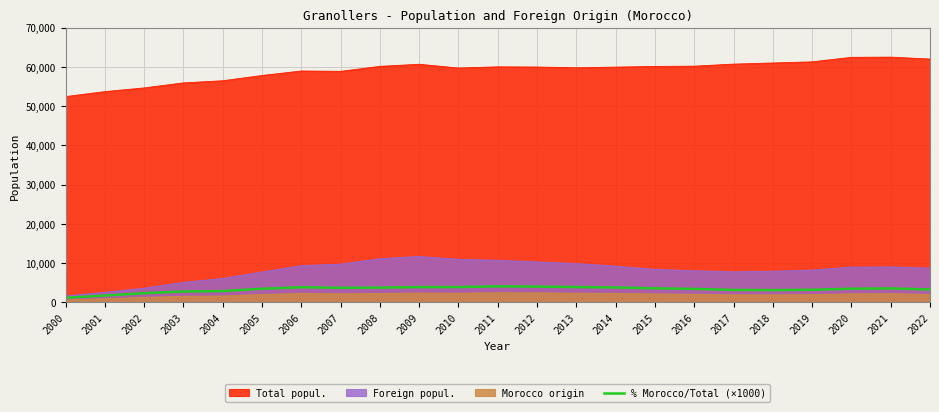

What is the approximate value at 2004?

2890.0